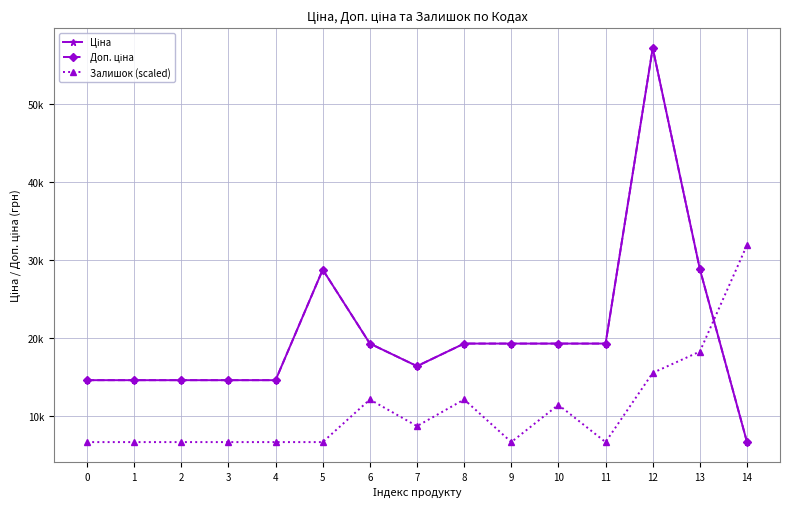

True or false: Ціна and Доп. ціна cross at least once.

False